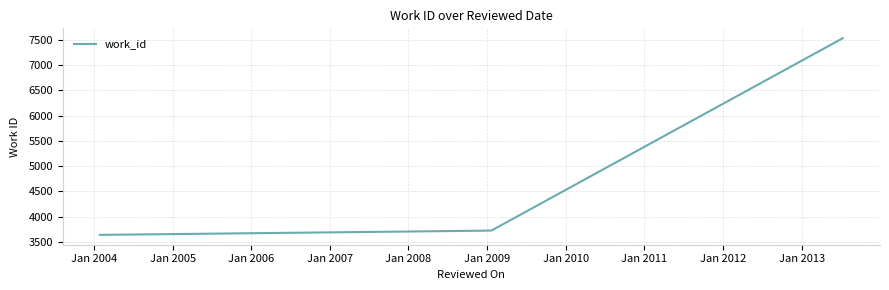

What is the greatest value displayed?

7537